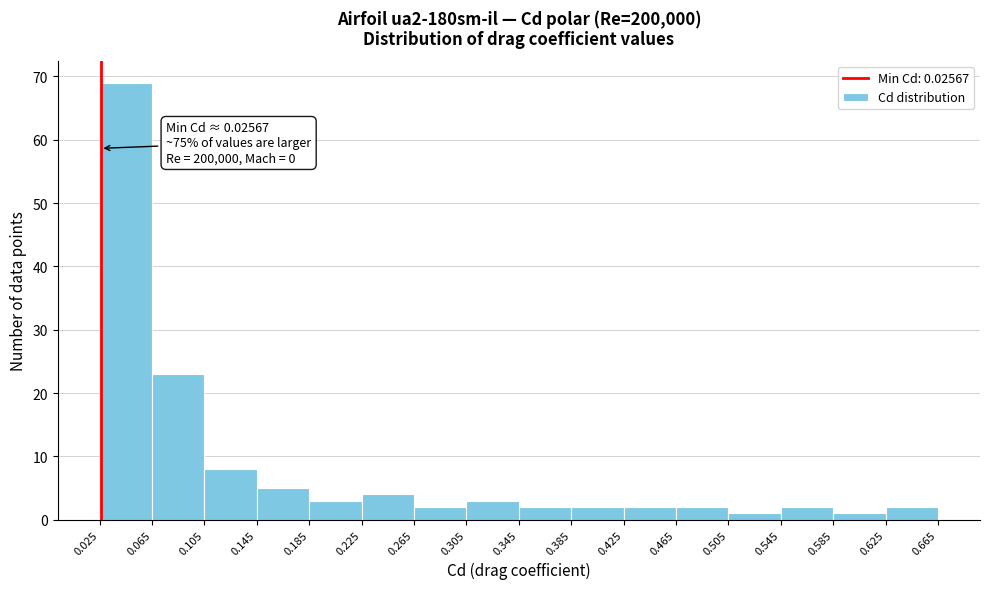

Which range on the x-axis has the tallest bar?

0.025 to 0.065